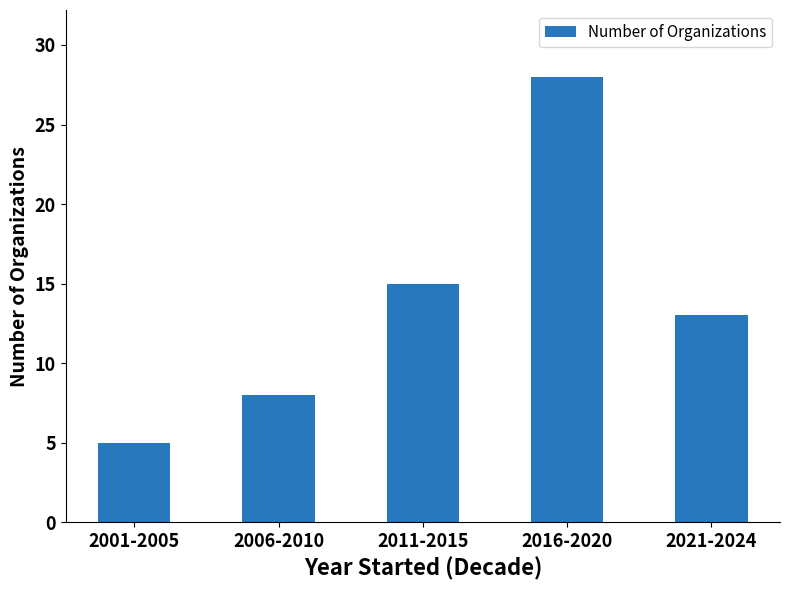

Count the number of categories in the chart.

5